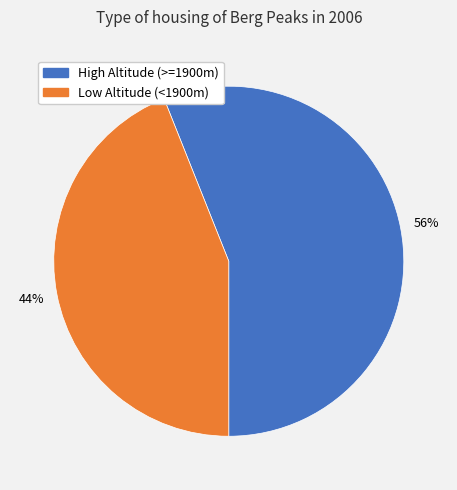

Is there a majority slice in this chart?

Yes